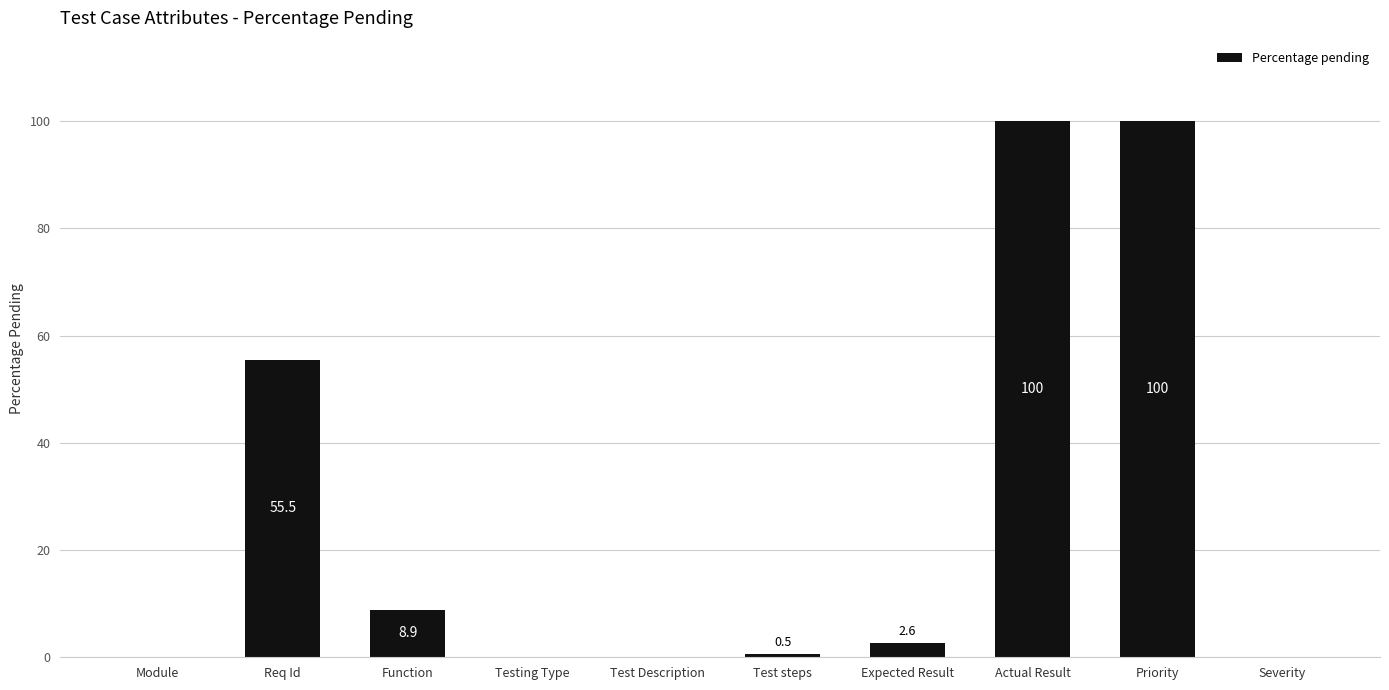

How many positive values are there?

6